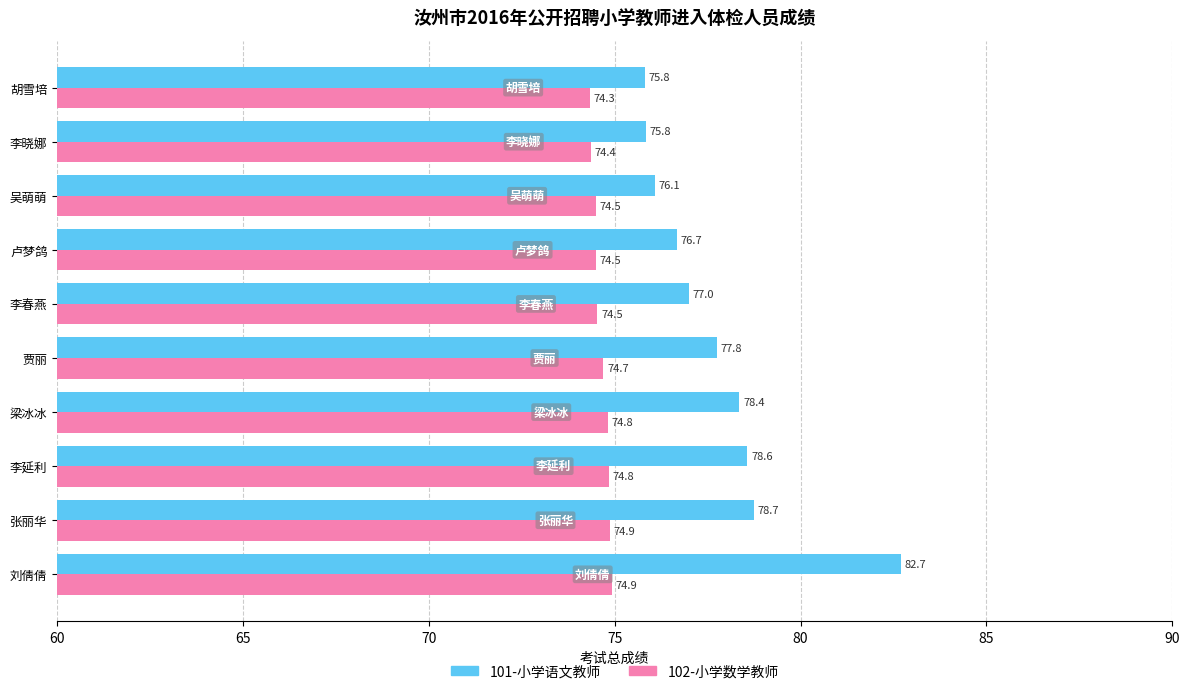

The value of 102-小学数学教师 at 胡雪培 is 130.7. True or false?

False